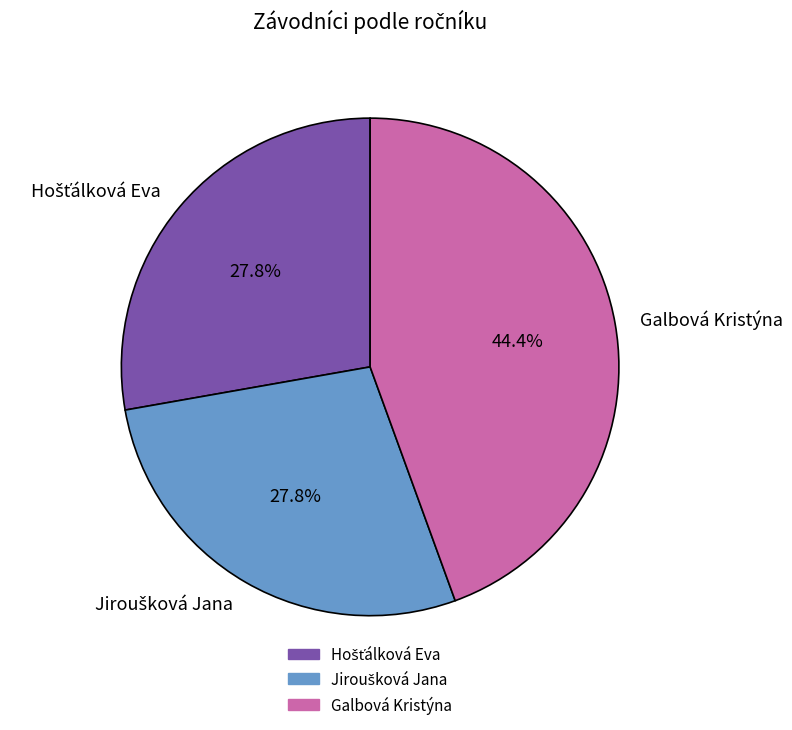

Is there any slice that represents more than half of the pie?

No